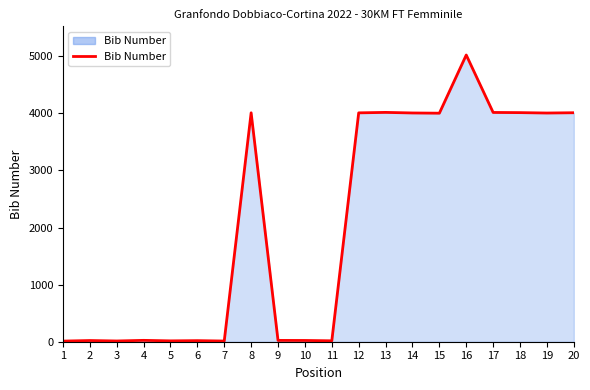

What is the ratio of the value at 16 to the value at 4?

209.2